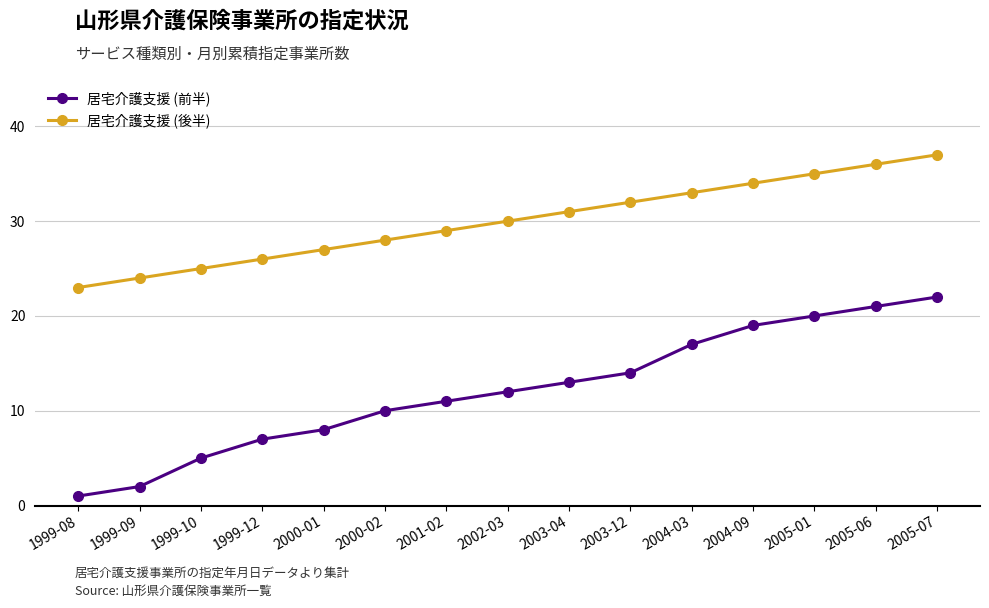

True or false: 居宅介護支援 (前半) and 居宅介護支援 (後半) cross at least once.

False